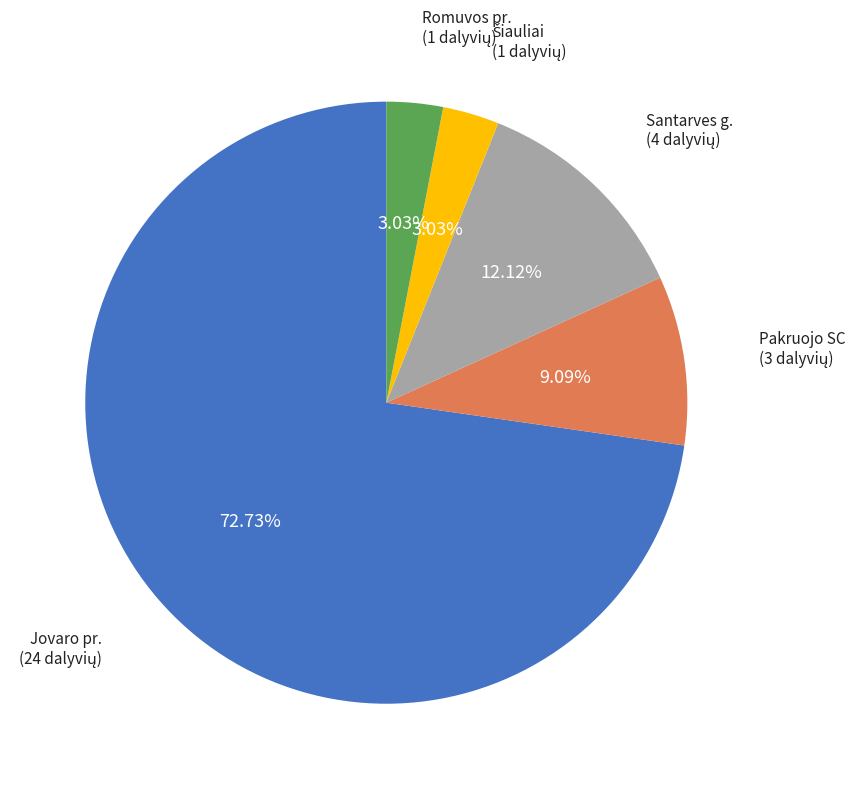

What is the total percentage of Jovaro pr. and Pakruojo SC?

81.8%